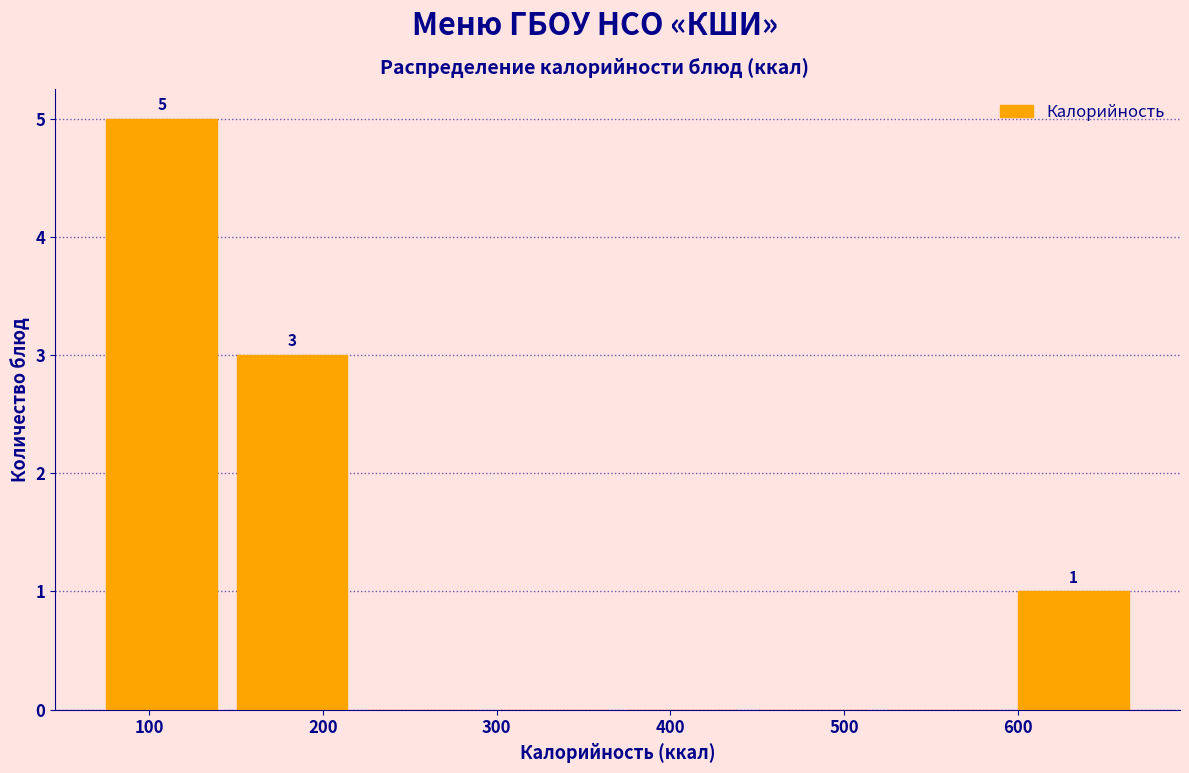

Which range on the x-axis has the tallest bar?

70 to 140